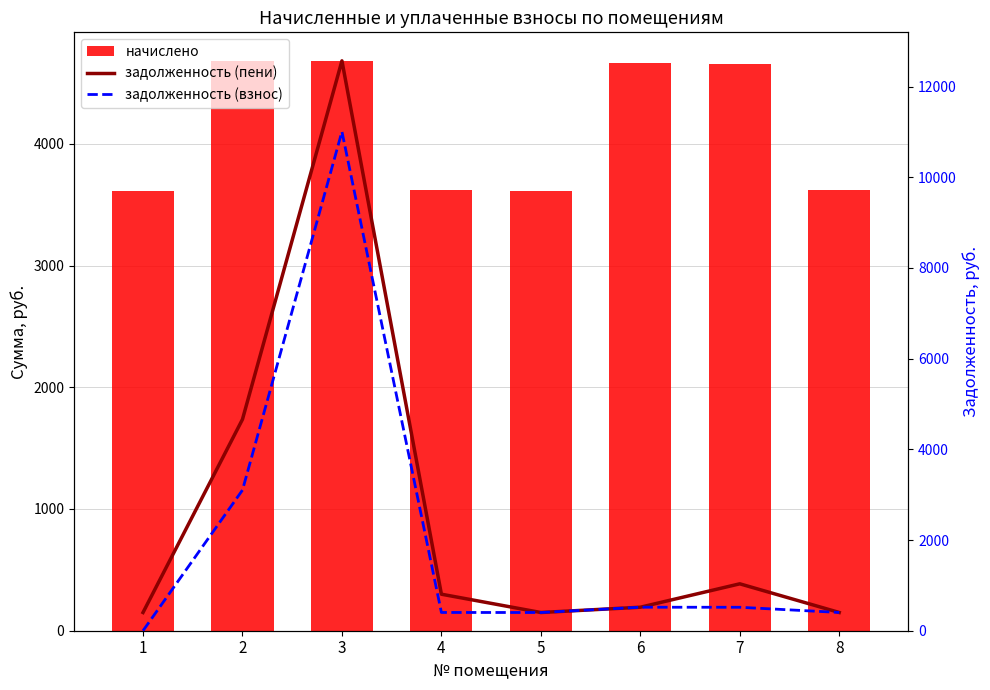

What are all the series names shown in the legend?

начислено, задолженность (пени), задолженность (взнос)